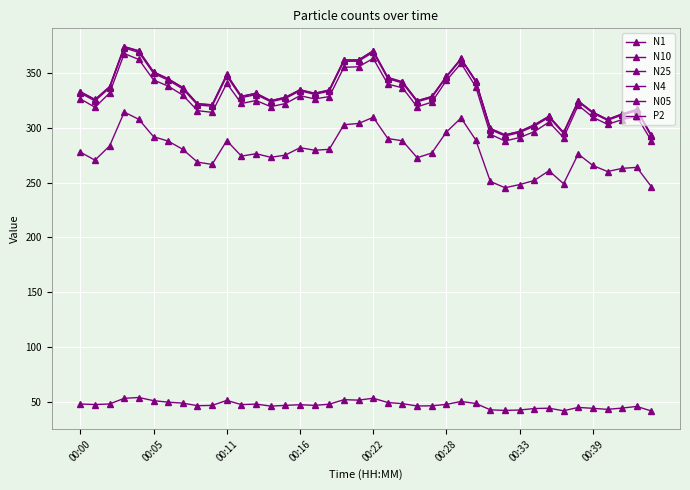

How many lines are shown in the chart?

6